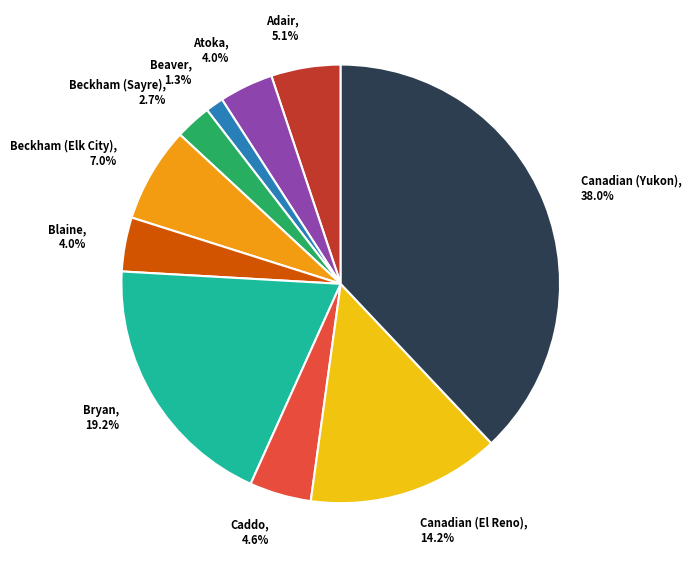

To the nearest percent, what is the difference between the largest and smallest slice percentages?

37%